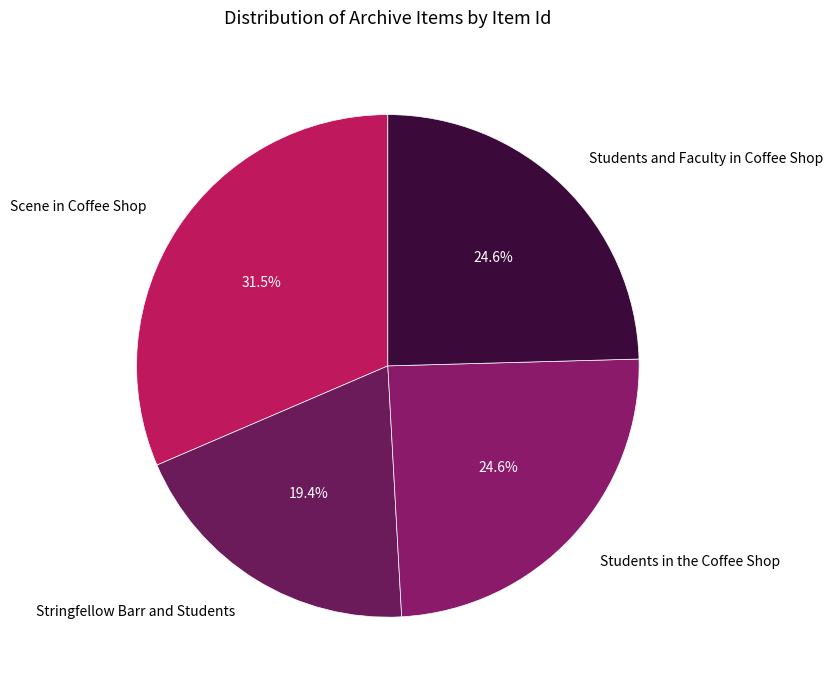

Which slice is the largest?

Scene in Coffee Shop